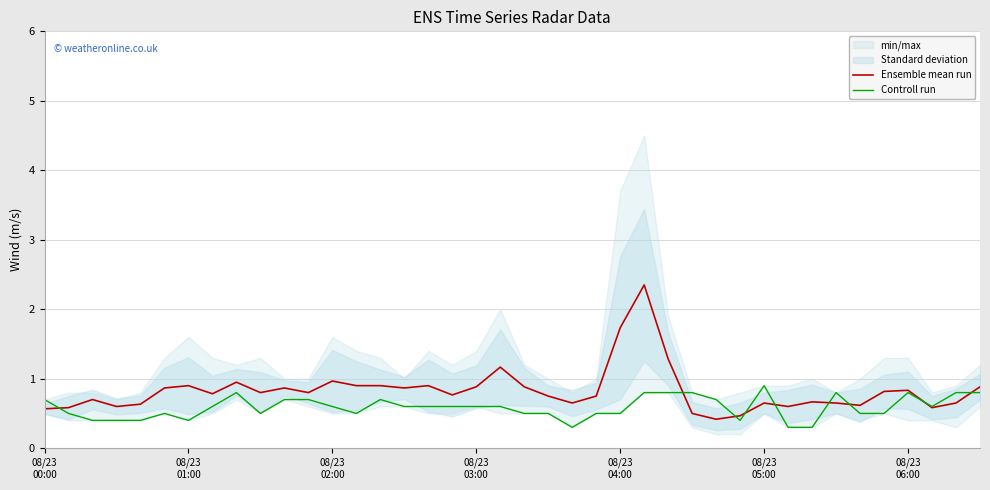

True or false: Ensemble mean run and Controll run cross at least once.

True